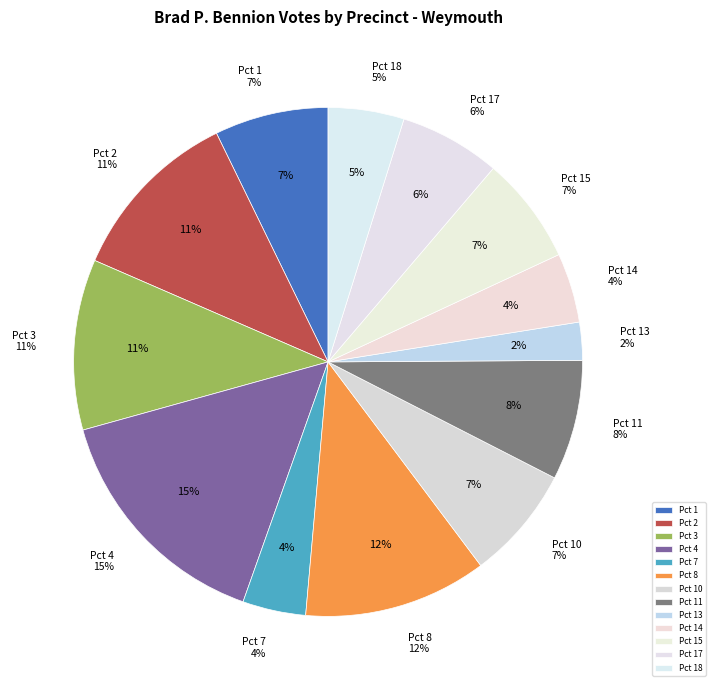

How many slices are in this pie chart?

13